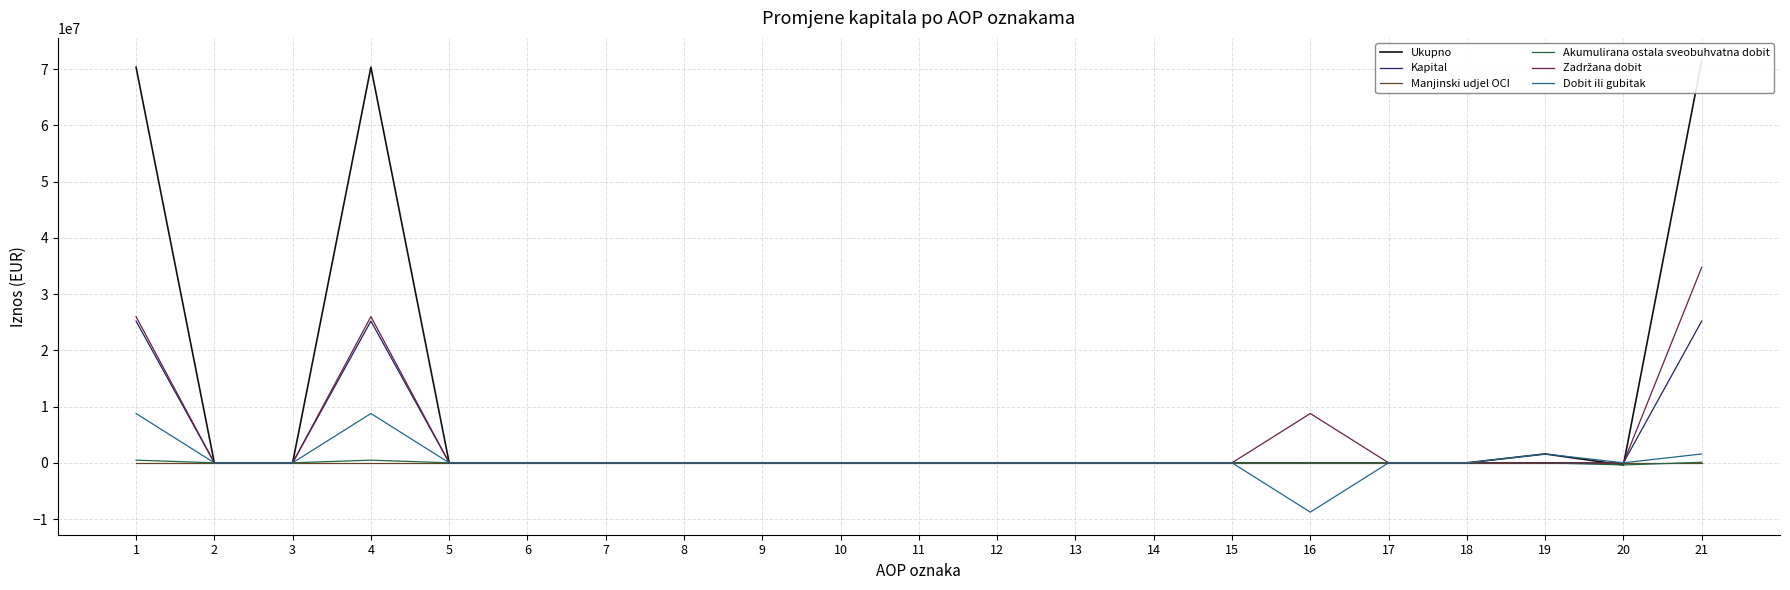

Where is the first local maximum for Zadržana dobit?

4